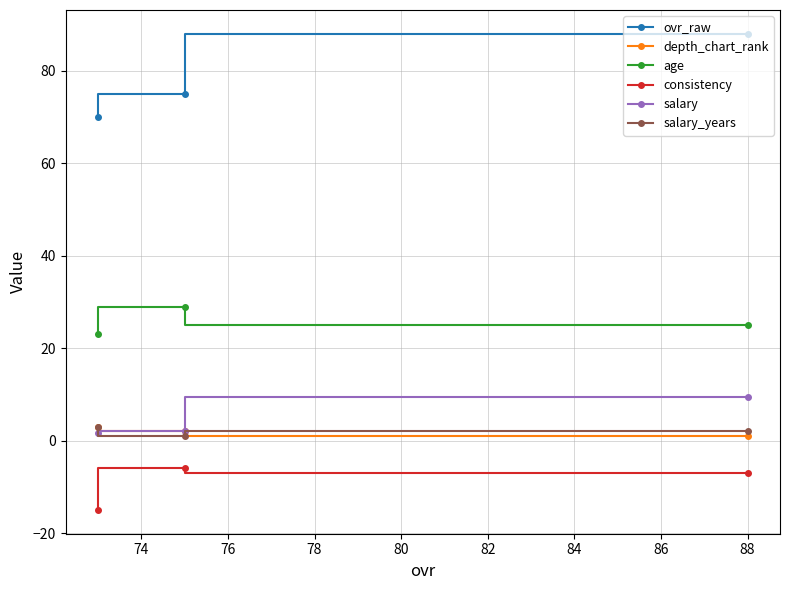

Which series has the largest total across all categories?

ovr_raw